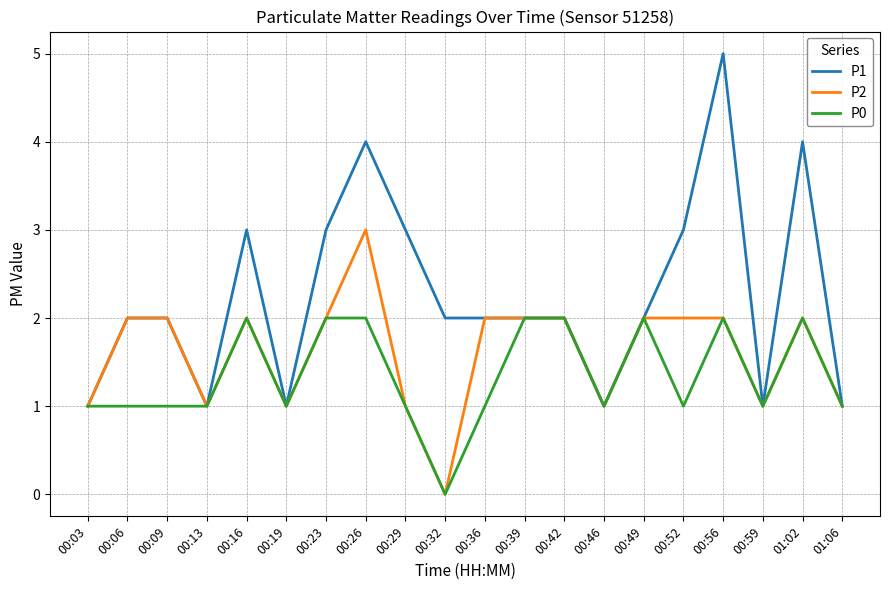

Rank the series by their average value, from highest to lowest.

P1, P2, P0